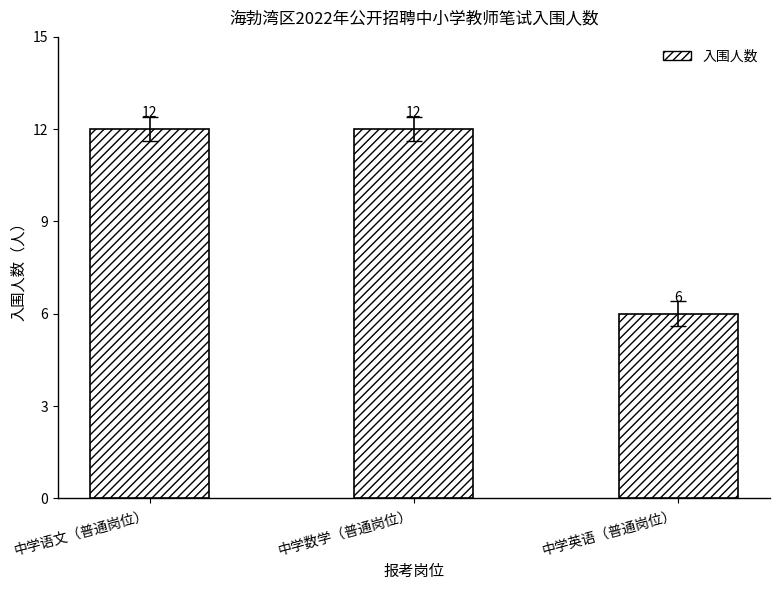

What position from the left is 中学数学（普通岗位）?

2